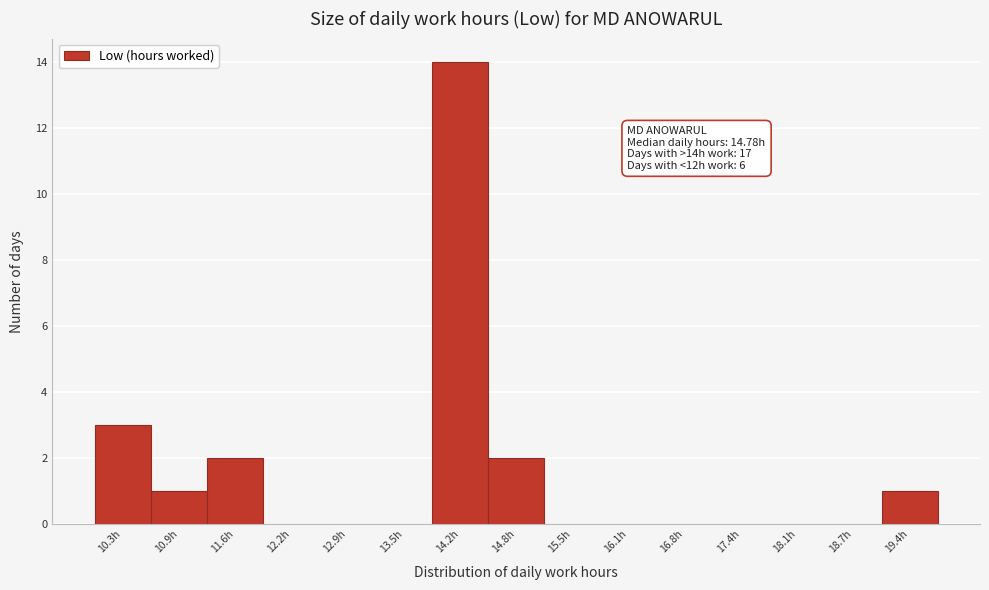

Reading left to right, list all the values displayed in this chart.

10.3h=3	10.9h=1	11.6h=2	12.2h=0	12.9h=0	13.5h=0	14.2h=14	14.8h=2	15.5h=0	16.1h=0	16.8h=0	17.4h=0	18.1h=0	18.7h=0	19.4h=1